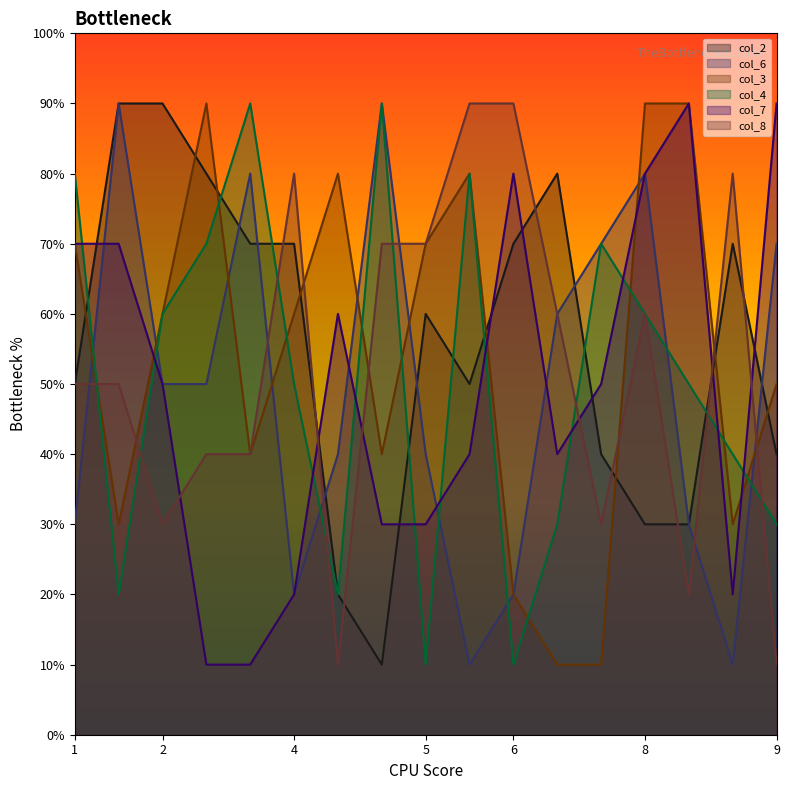

Rank the series by their maximum value, from lowest to highest.

col_2, col_6, col_3, col_4, col_7, col_8